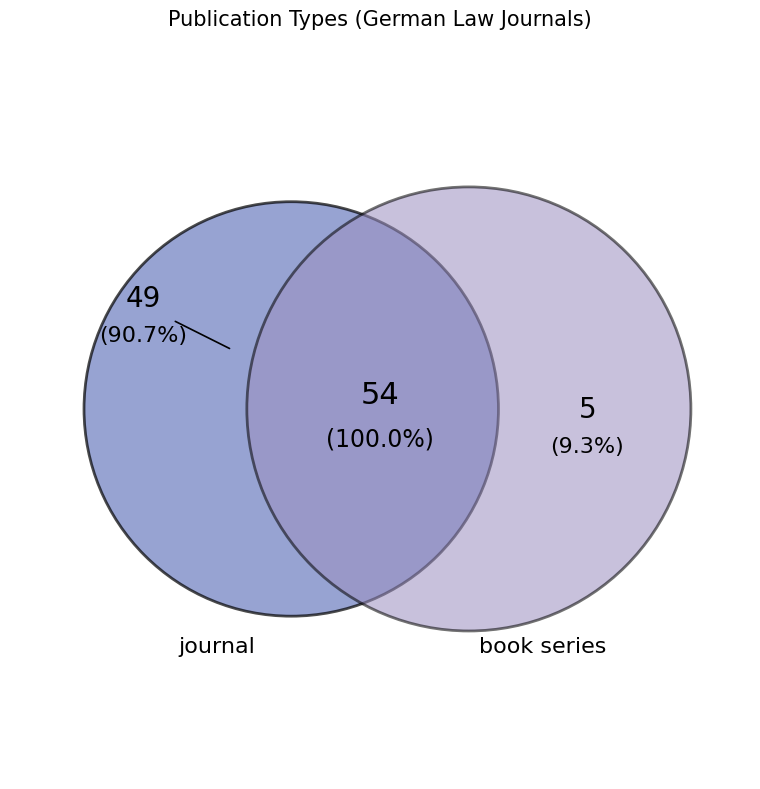

Which category accounts for the majority?

journal